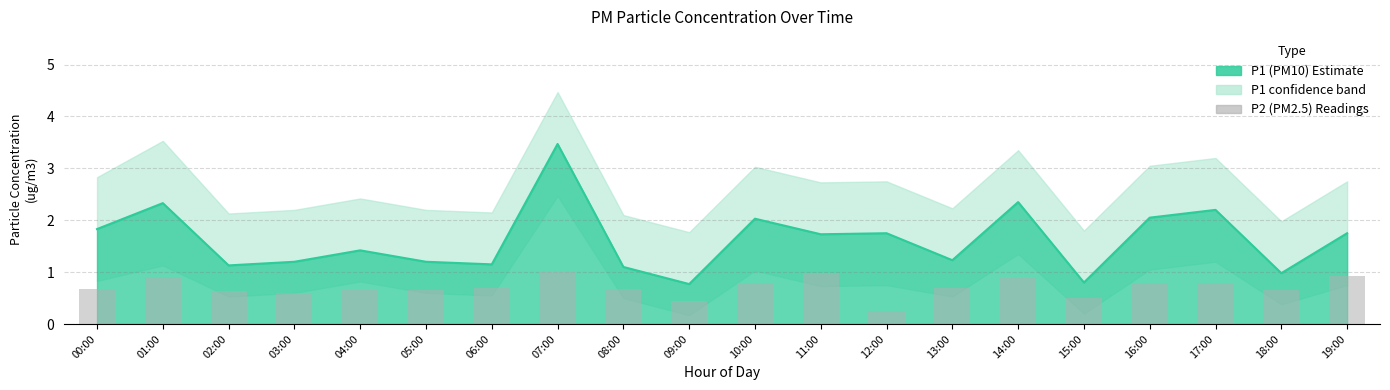

What position from the right is 05:00?

15